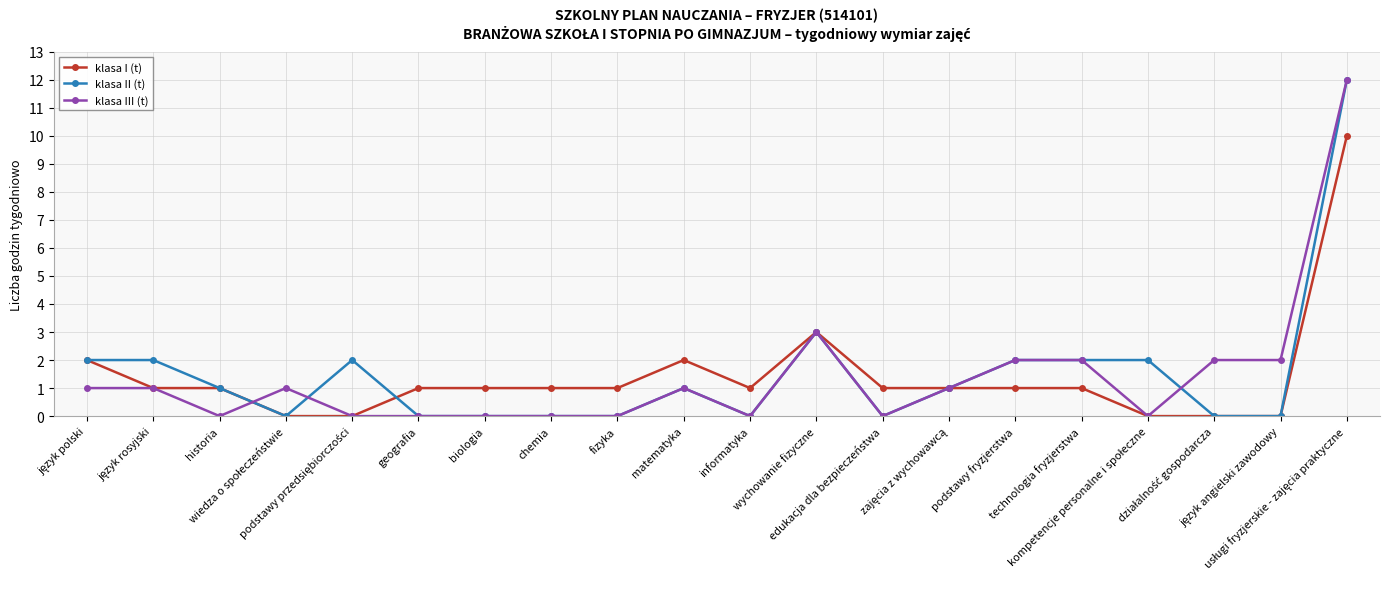

What is the label of the 9th point from the left?

fizyka